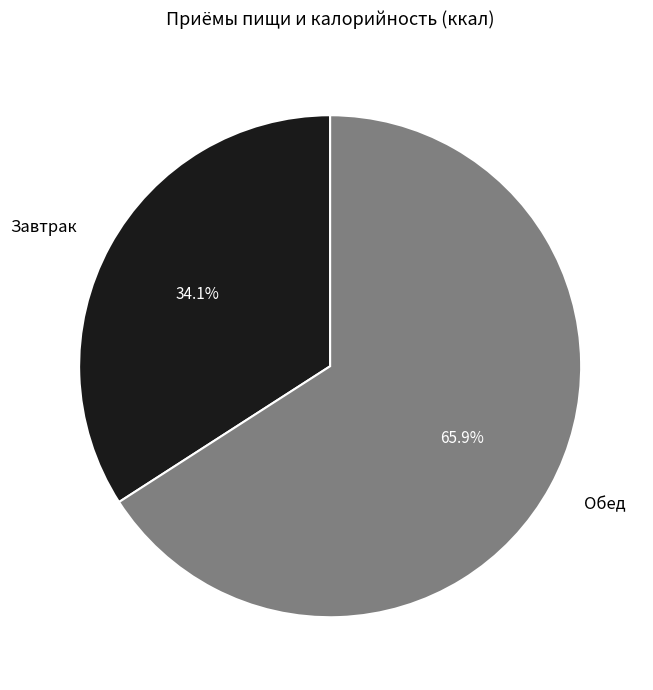

Count the number of slices in the pie.

2